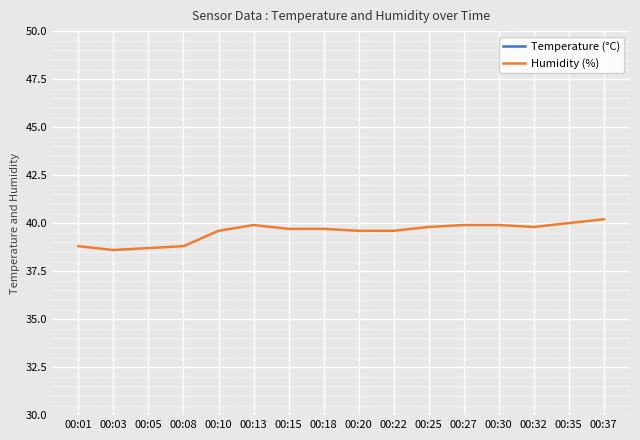

Is the value of Humidity (%) at 00:18 greater than the value of Temperature (°C) at 00:18?

Yes